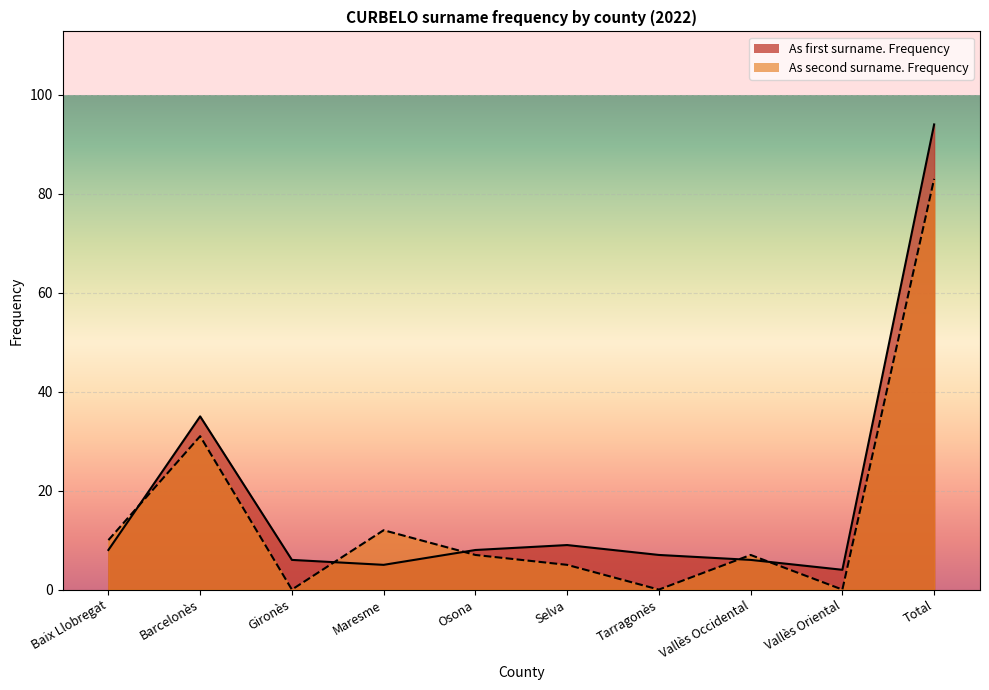

How many series are shown in this chart?

2